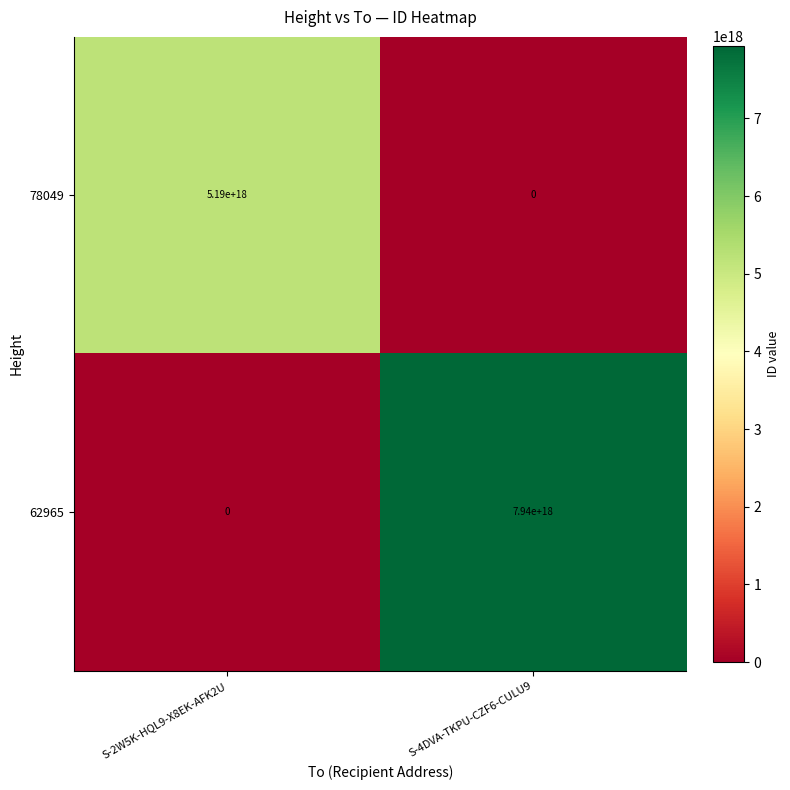

Which series changed the most between S-2W5K-HQL9-X8EK-AFK2U and S-4DVA-TKPU-CZF6-CULU9?

62965